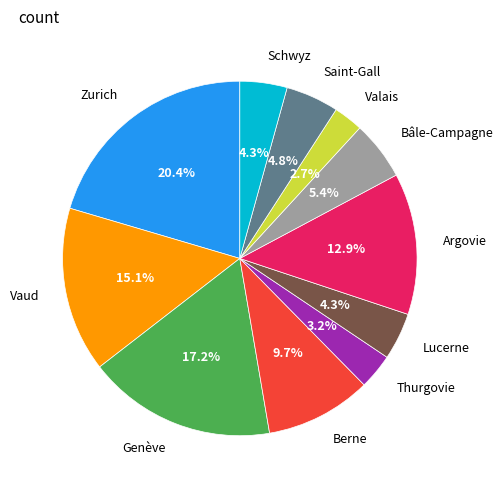

Count the number of slices in the pie.

11